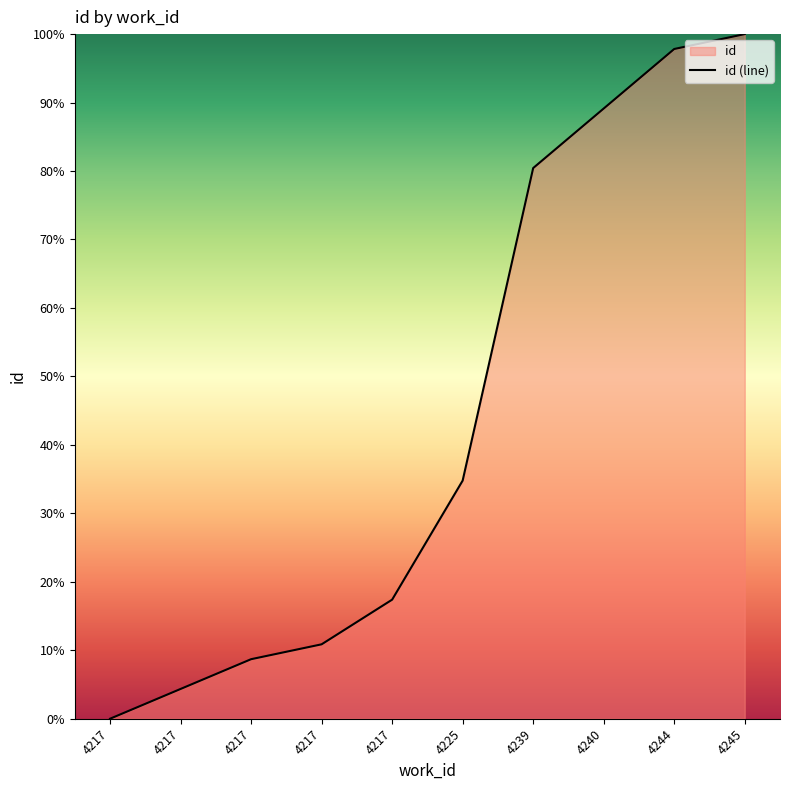

The value at 4239 is 80.4. True or false?

True